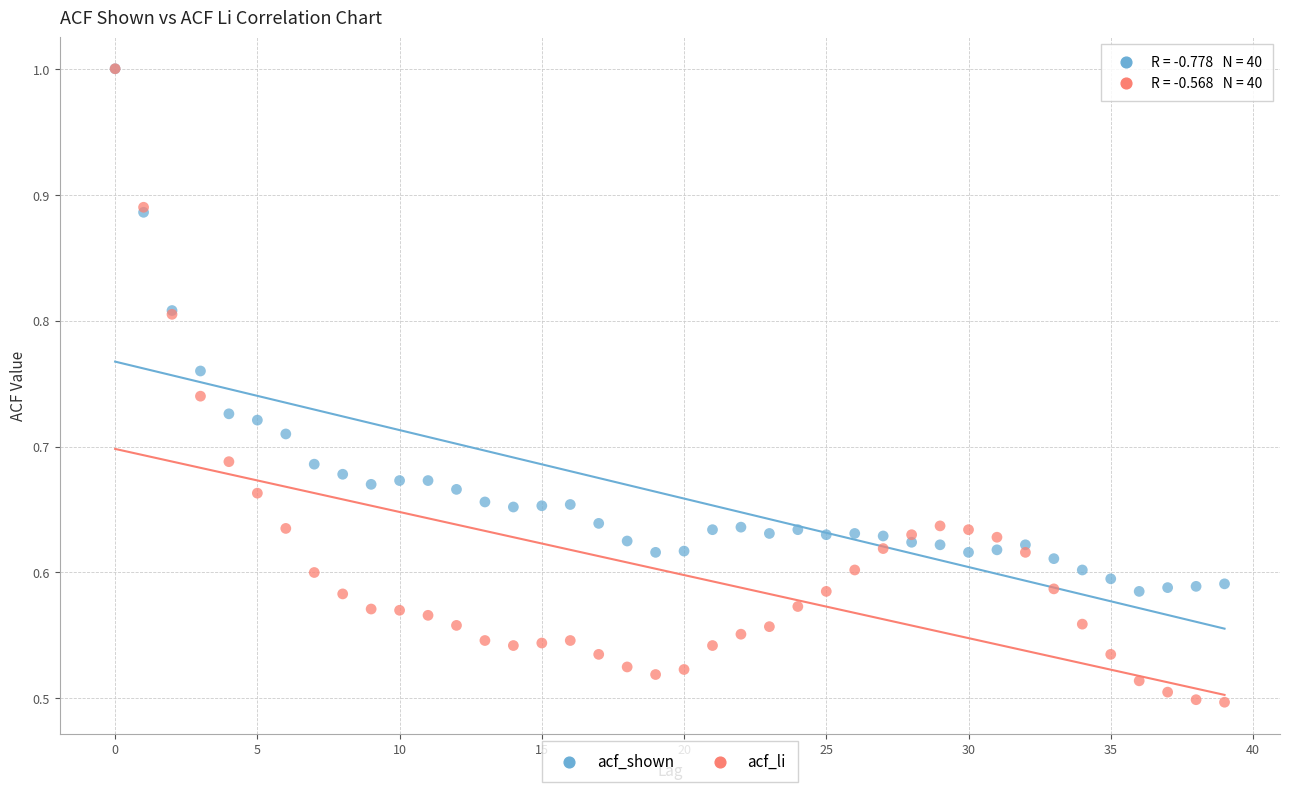

What are all the series names shown in the legend?

acf_shown, acf_li